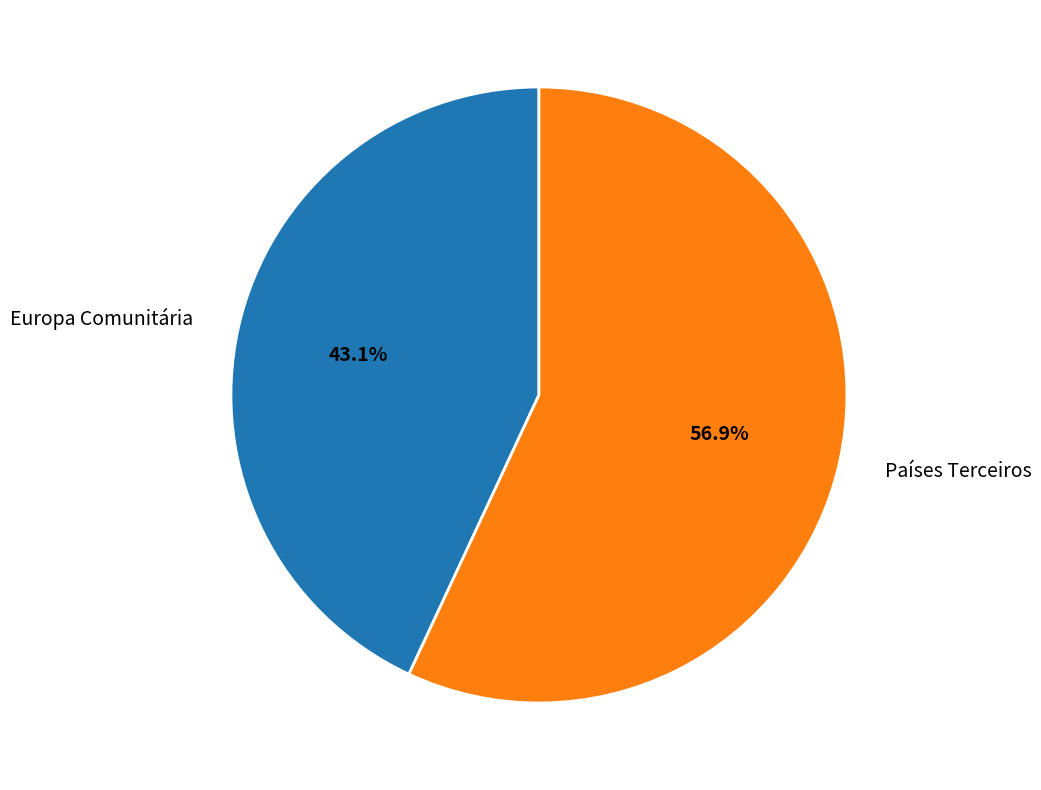

What is the smallest slice in the pie chart?

Europa Comunitária